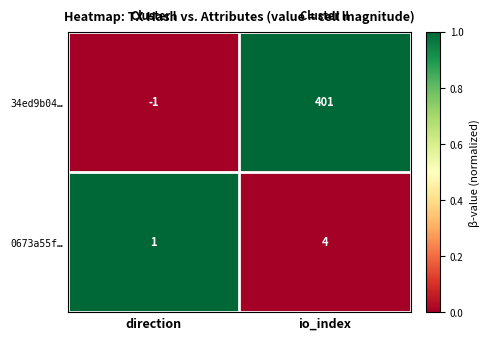

Is it true that 34ed9b04… equals 178 at io_index?

False